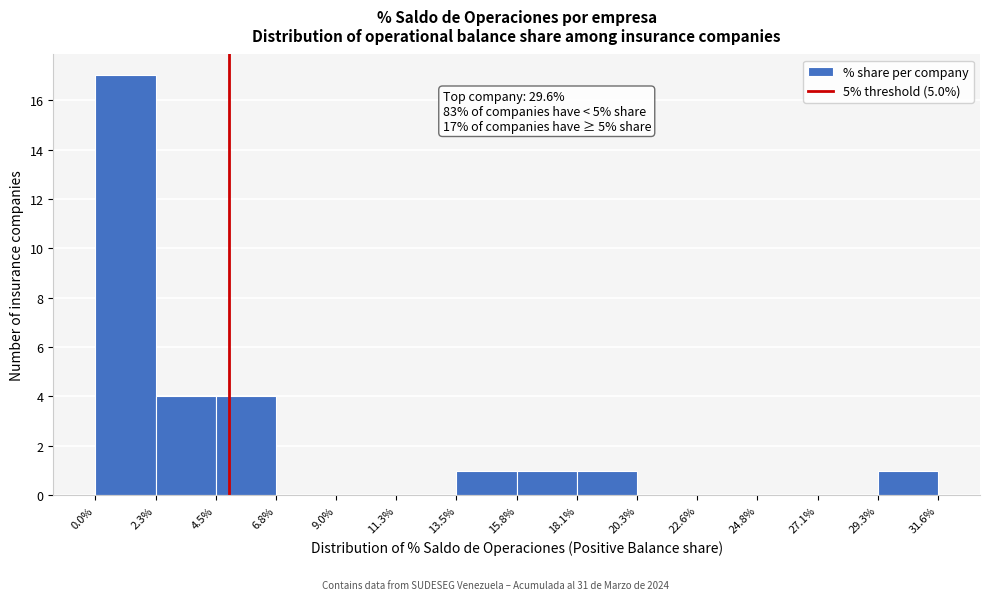

Over which range of the x-axis is the bar tallest?

0.0% to 2.3%